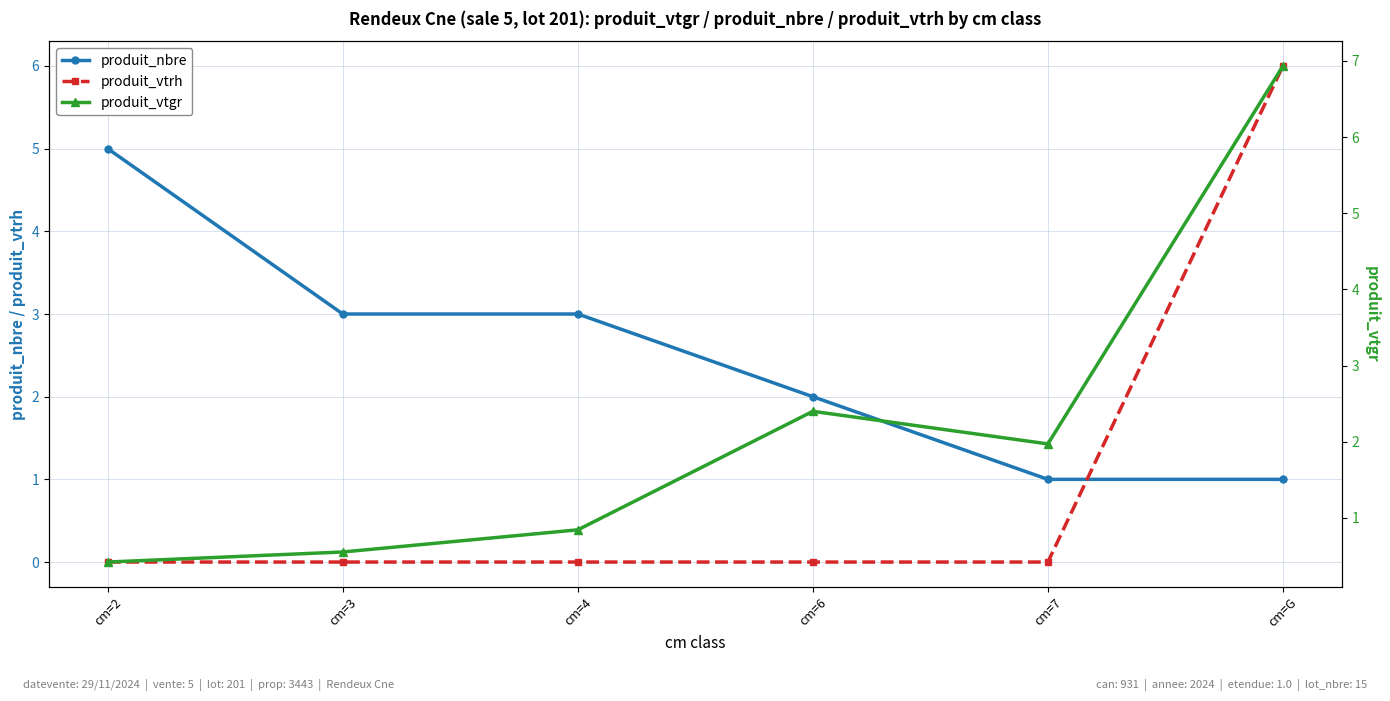

Reading left to right, transcribe all the data shown in this chart.

produit_nbre: 5.0	3.0	3.0	2.0	1.0	1.0
produit_vtrh: 0.0	0.0	0.0	0.0	0.0	6.0
produit_vtgr: 0.4	0.6	0.8	2.4	2.0	6.9